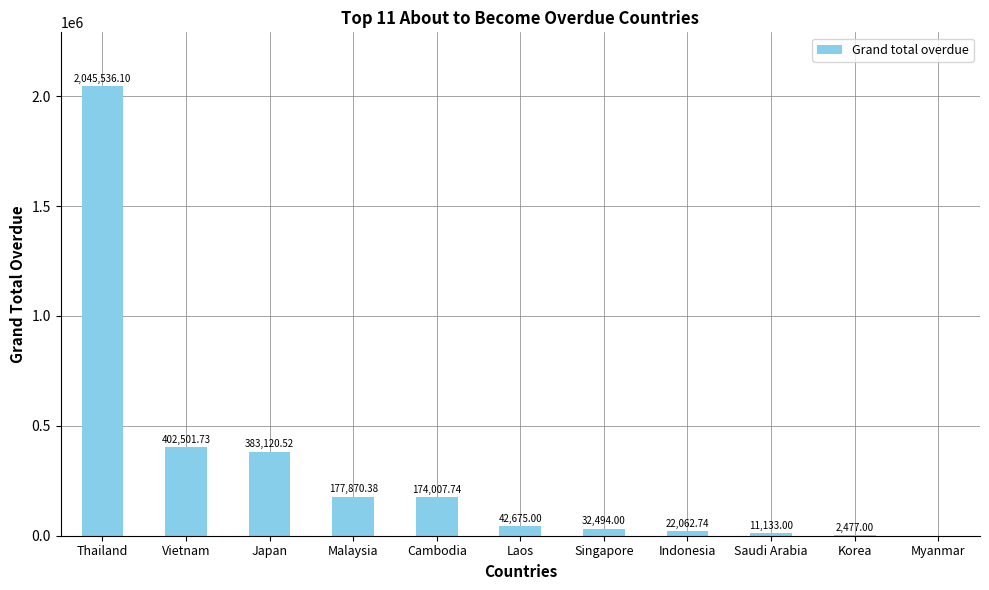

What is the change in value from Thailand to Saudi Arabia?

-2034403.1